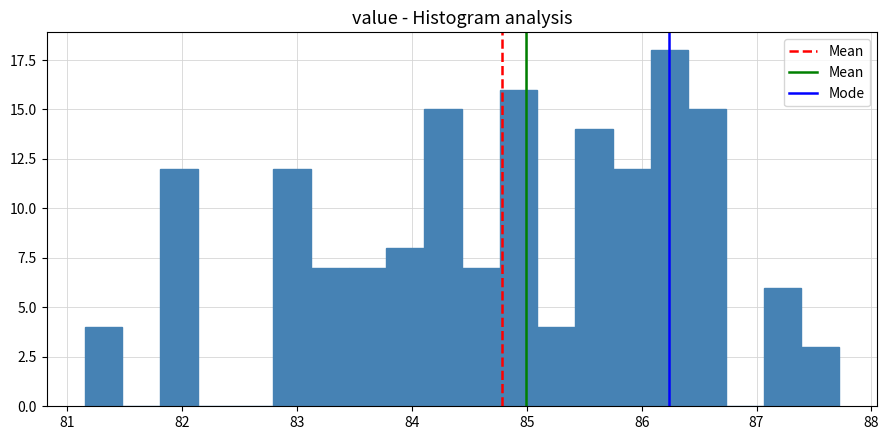

Read against the x-axis, roughly where is the centre of the tallest bar?

86.2